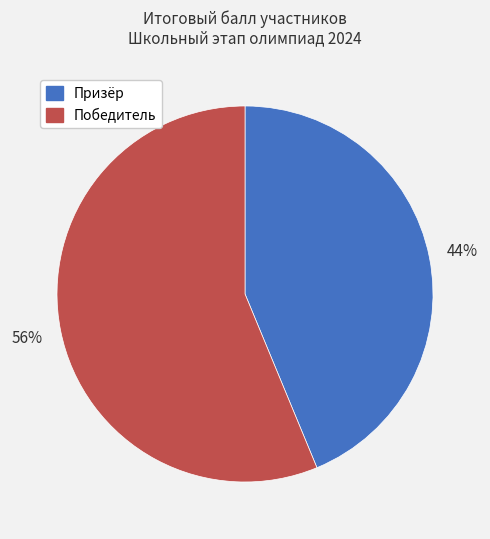

Does any single category account for the majority?

Yes